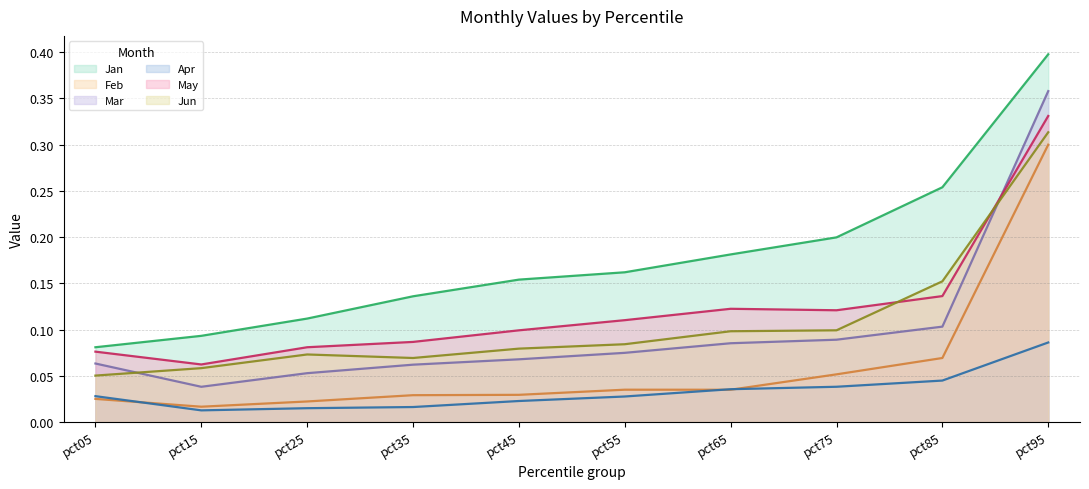

Is it true that Jun equals 0.1 at pct35?

True